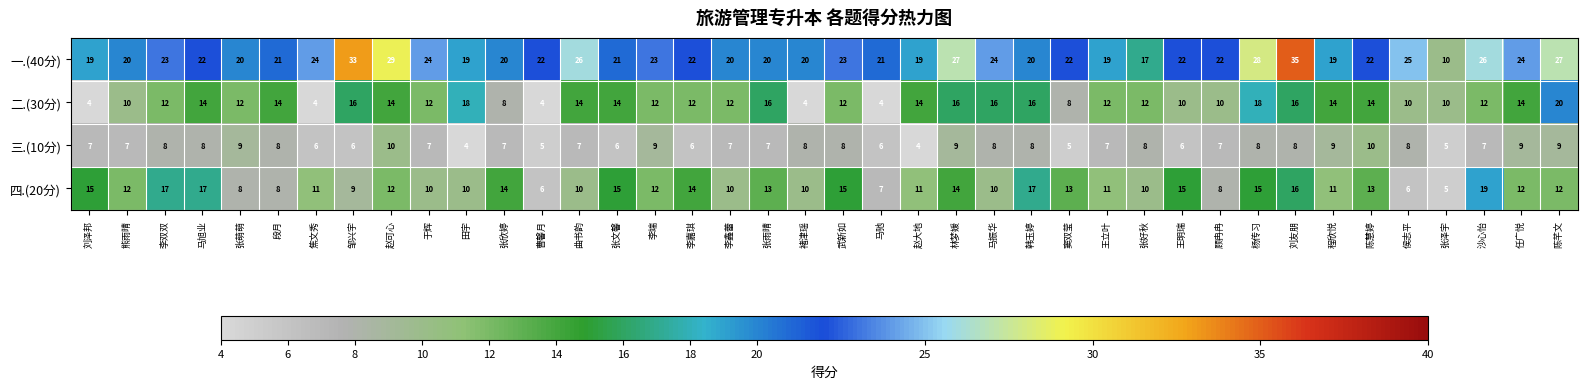

Which series has the widest spread of values?

一.(40分)